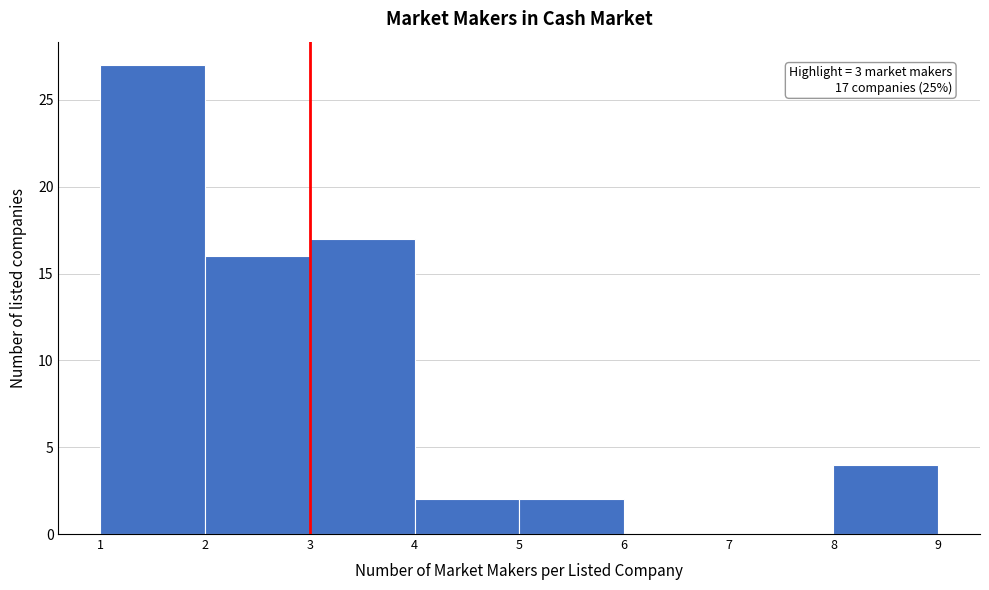

Over which range of the x-axis is the bar tallest?

1 to 2